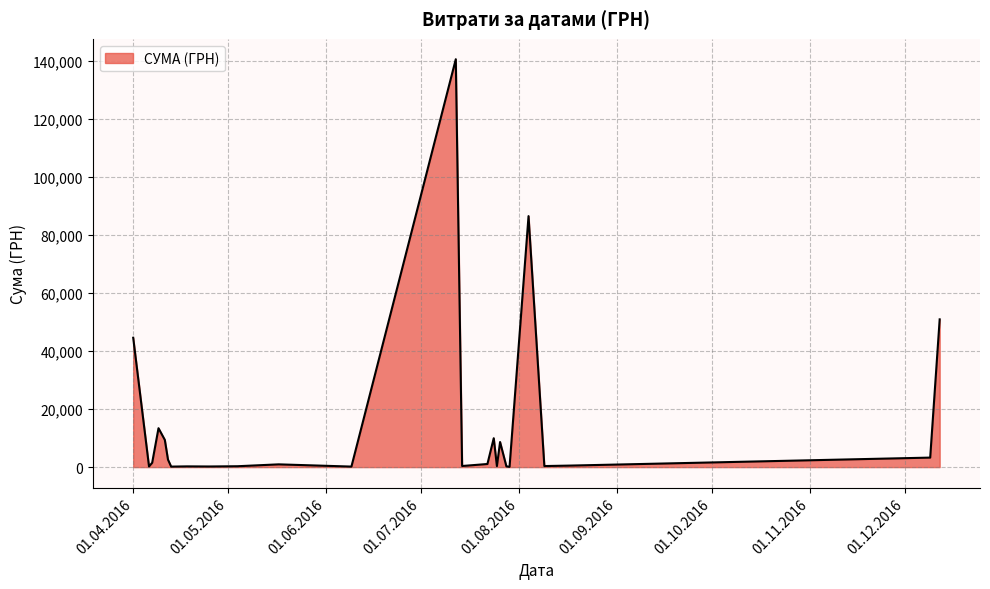

What is the greatest value displayed?

140706.2